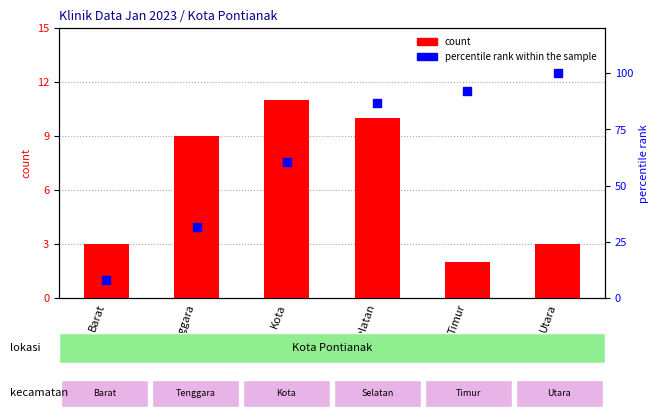

Which series has the largest total across all categories?

percentile rank within the sample